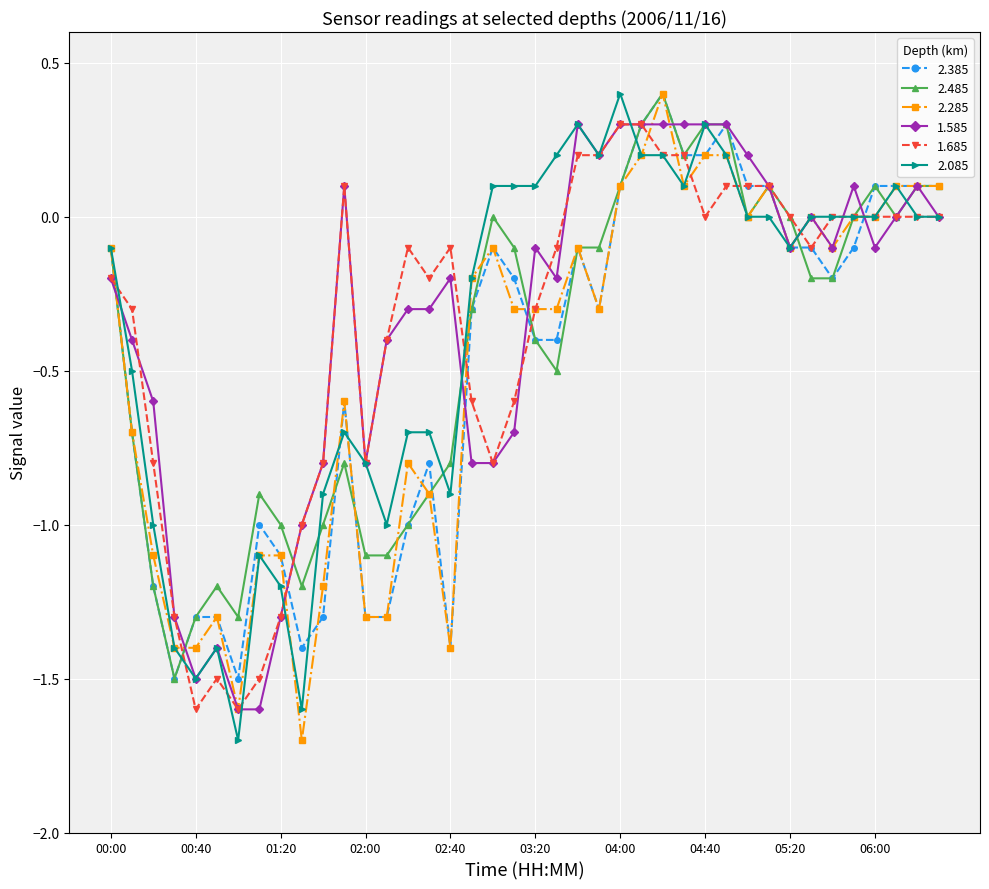

What is the maximum value shown in the chart?

0.4